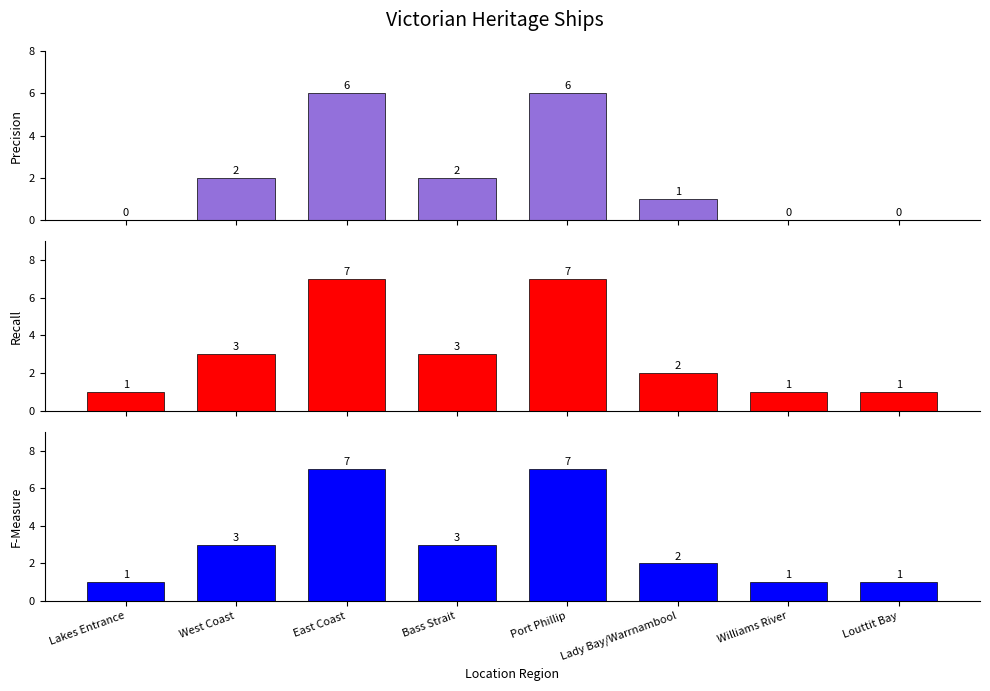

How many bars are there in each group?

3